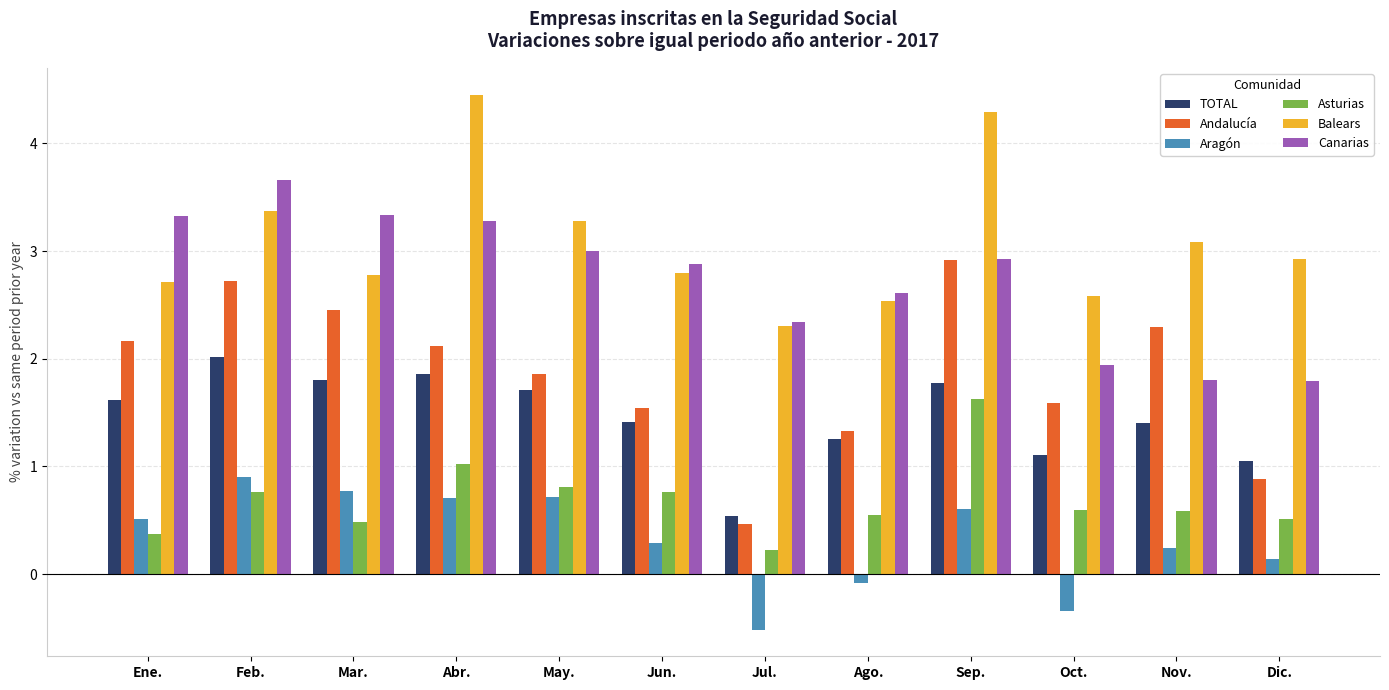

The Aragón series shows -0.3 at Oct.. True or false?

True